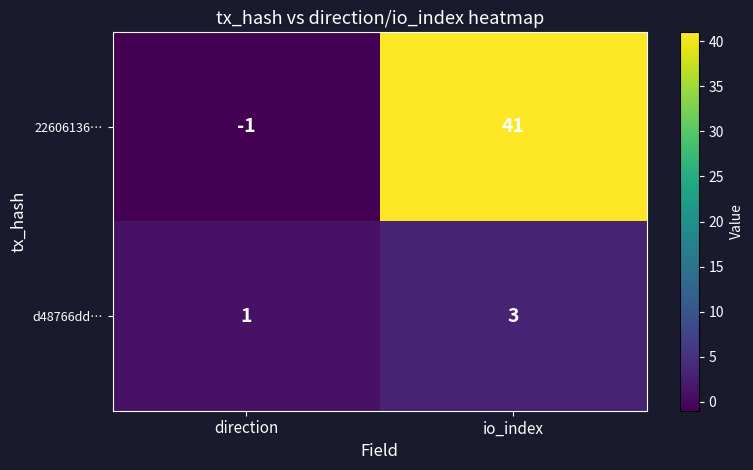

Reading left to right, list all the values displayed in this chart.

22606136…: -1	41
d48766dd…: 1	3